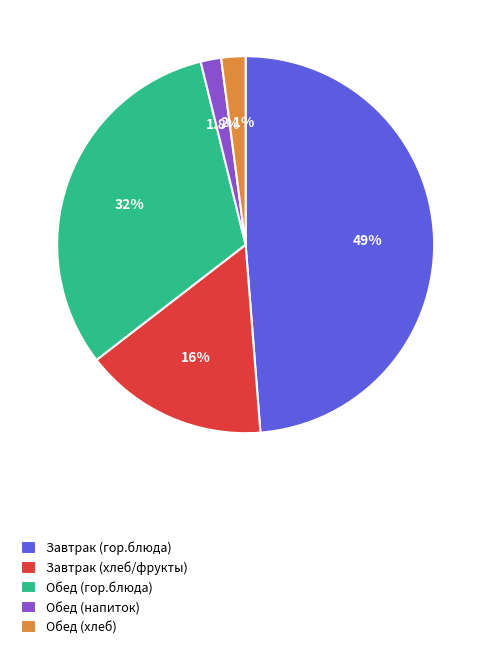

Combined, what portion of the pie is Обед (гор.блюда) and Обед (напиток)?

33.4%